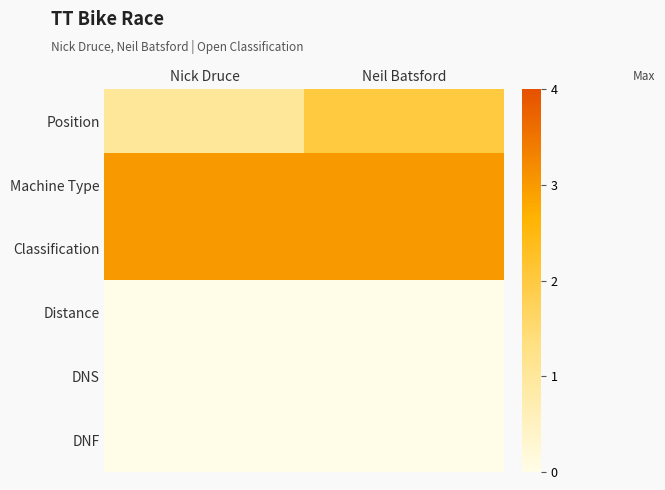

Which series changed the most between Nick Druce and Neil Batsford?

Position